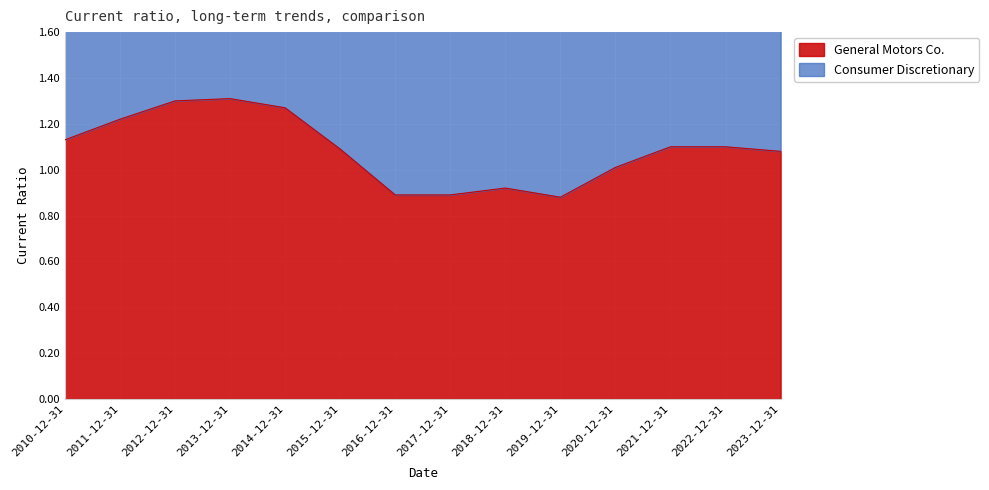

What is the change in value from 2014-12-31 to 2019-12-31?

-0.4